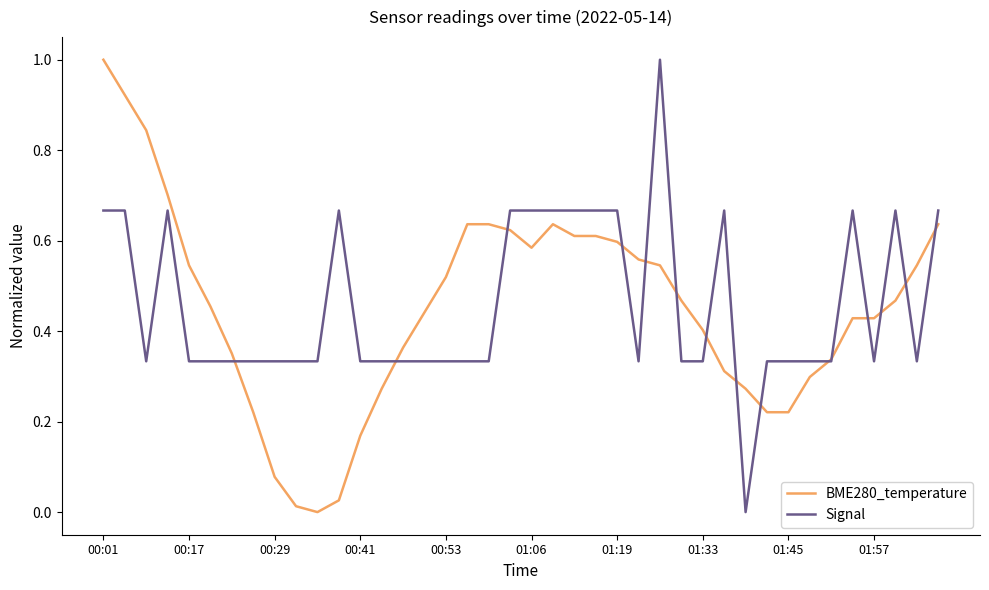

Which series has the largest range (max minus min)?

BME280_temperature